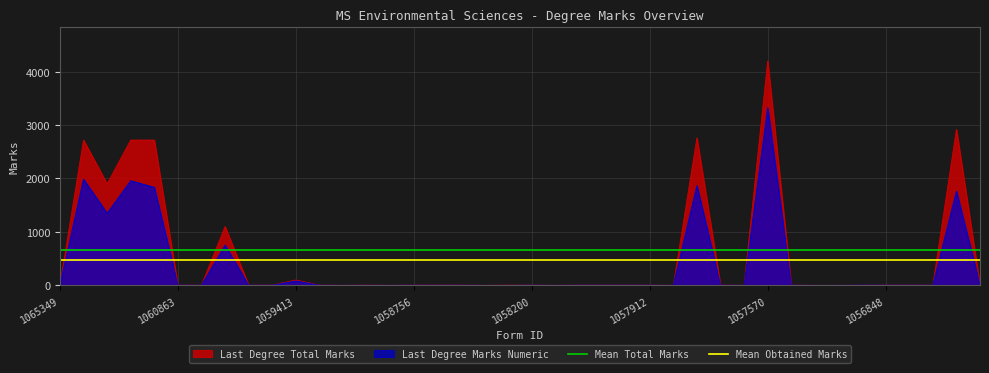

Which category has the lowest value in the Mean Total Marks series?

1065349